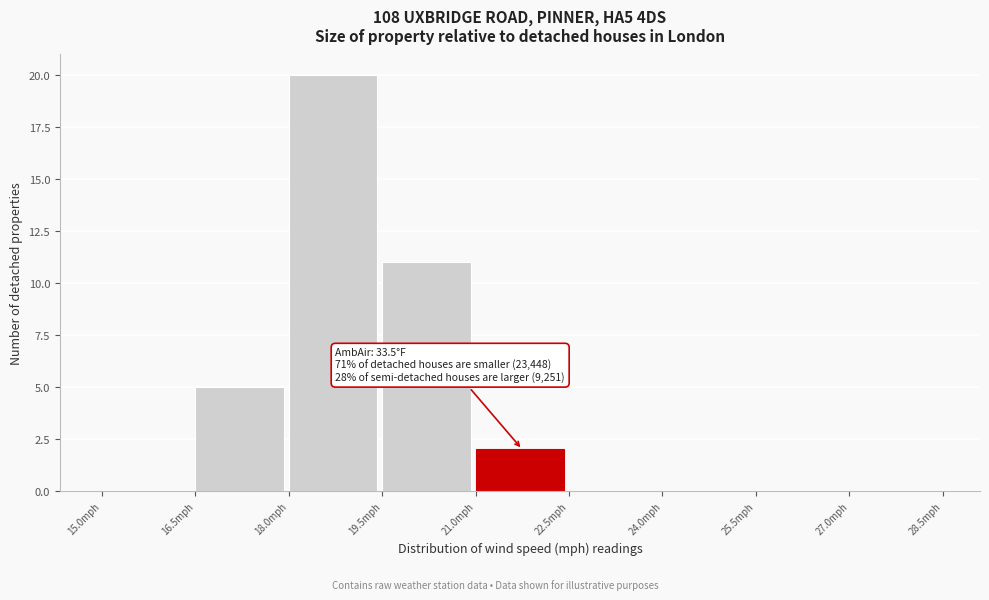

Which range on the x-axis has the tallest bar?

18.0 to 19.5